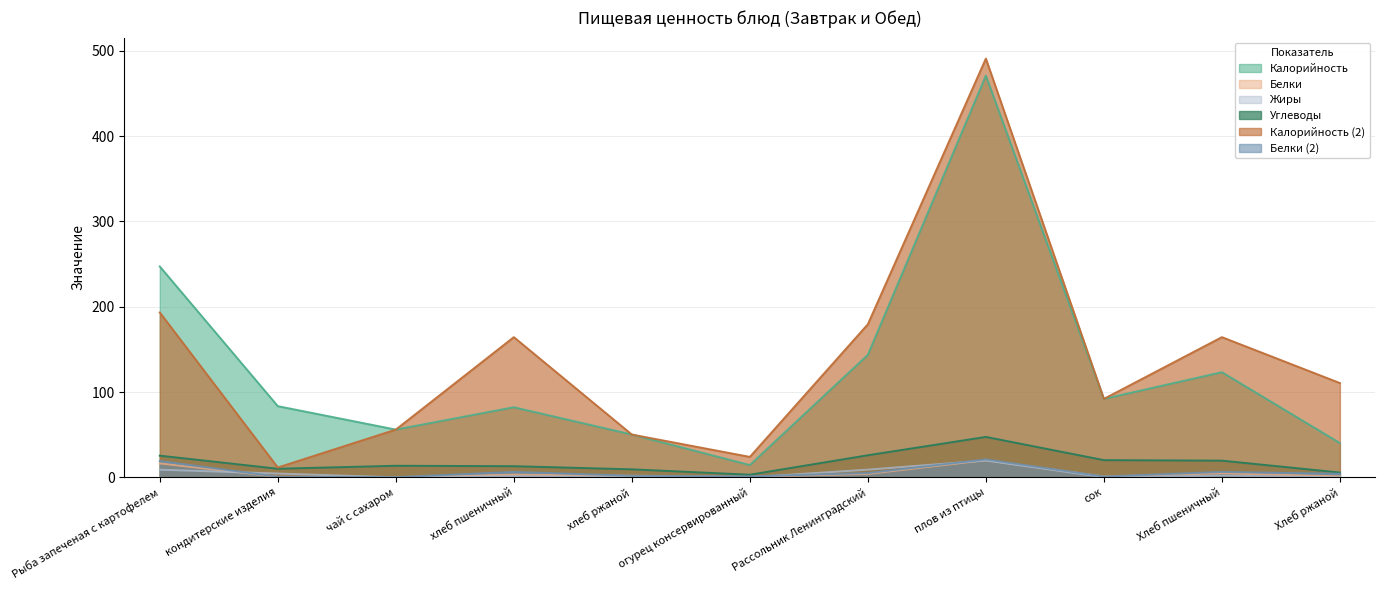

Which has a higher value, хлеб ржаной or Рассольник Ленинградский?

Рассольник Ленинградский